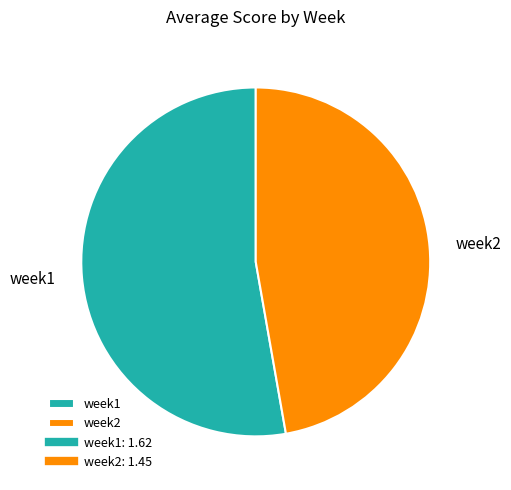

The week1 slice represents 64% of the pie. True or false?

False